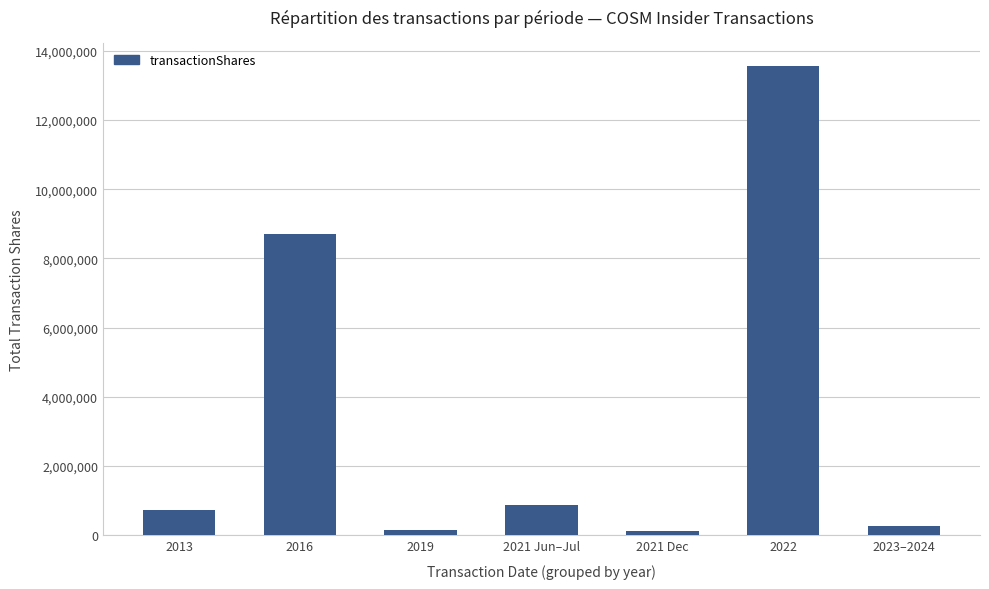

True or false: the data shows 8716666 at 2016.

True